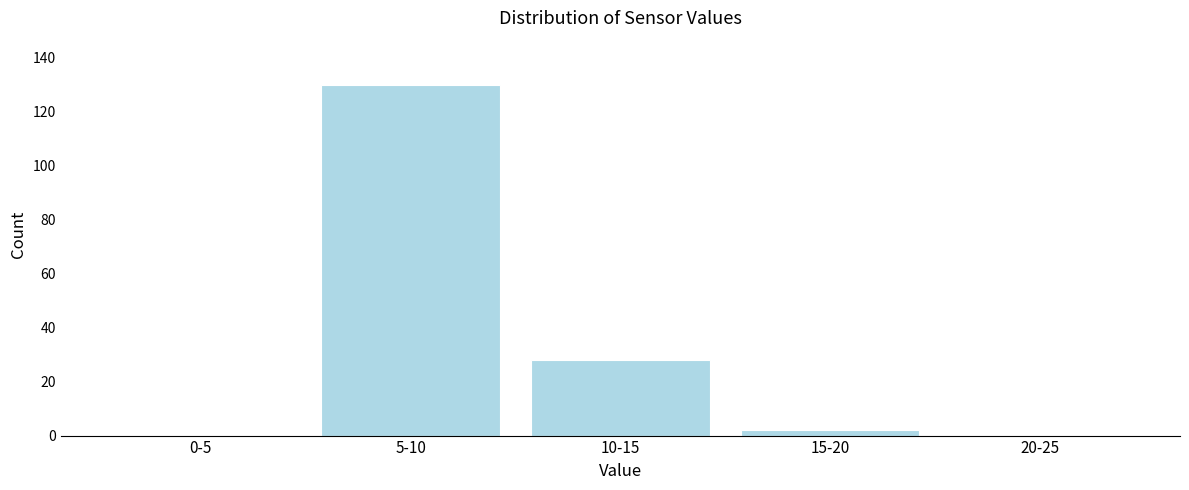

Reading left to right, extract all data points from this chart.

0-5=0	5-10=130	10-15=28	15-20=2	20-25=0